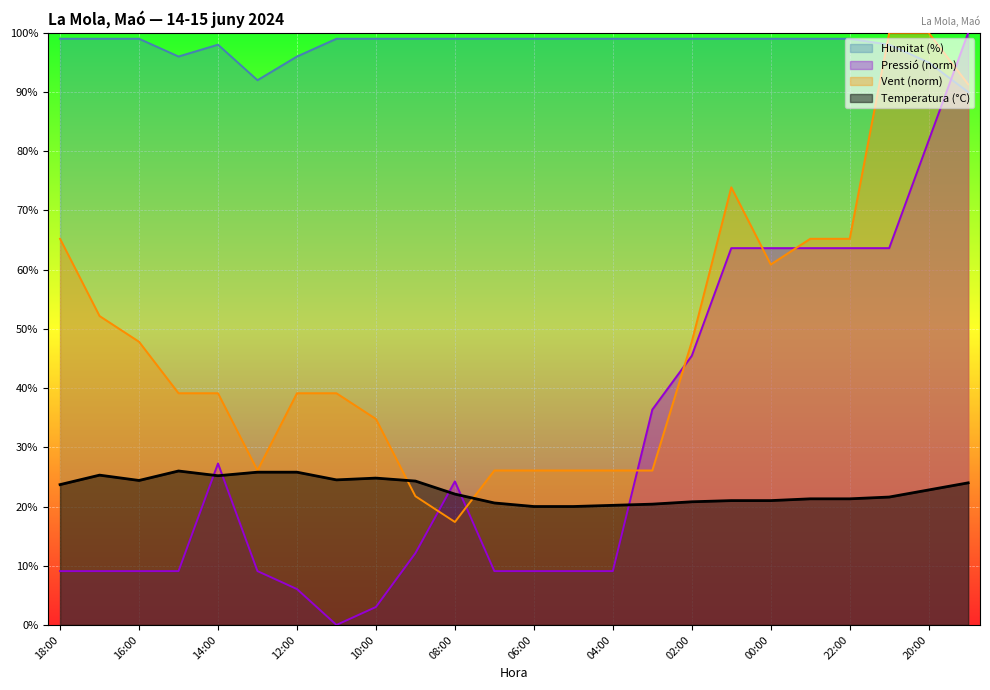

What are all the series names shown in the legend?

Humitat (%), Pressió (norm), Vent (norm), Temperatura (°C)